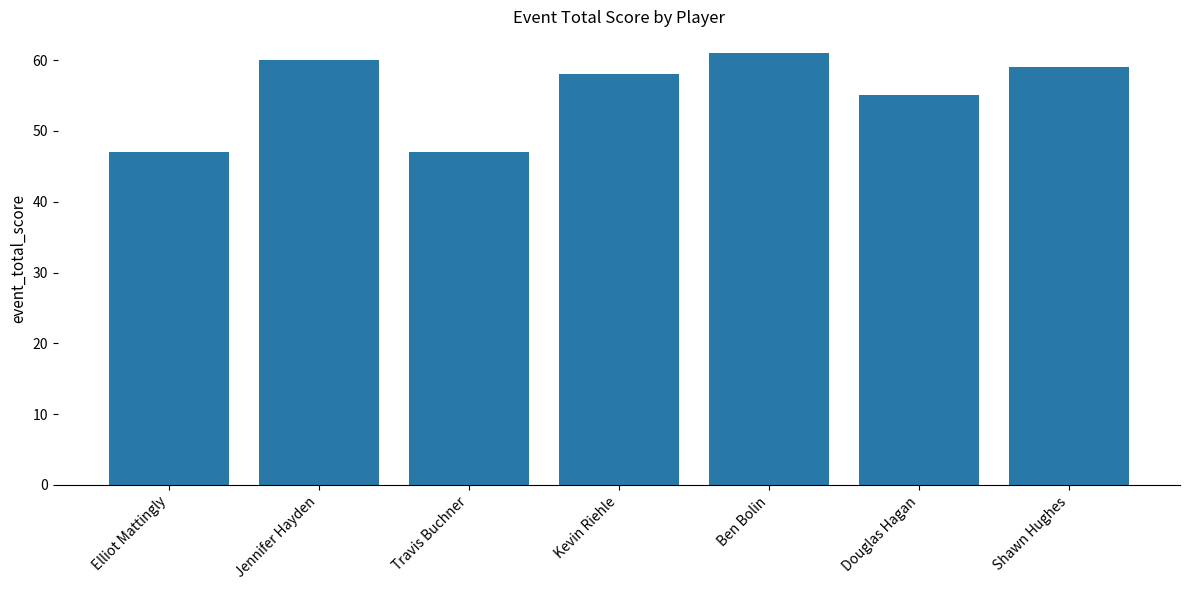

Reading left to right, extract all data points from this chart.

47	60	47	58	61	55	59